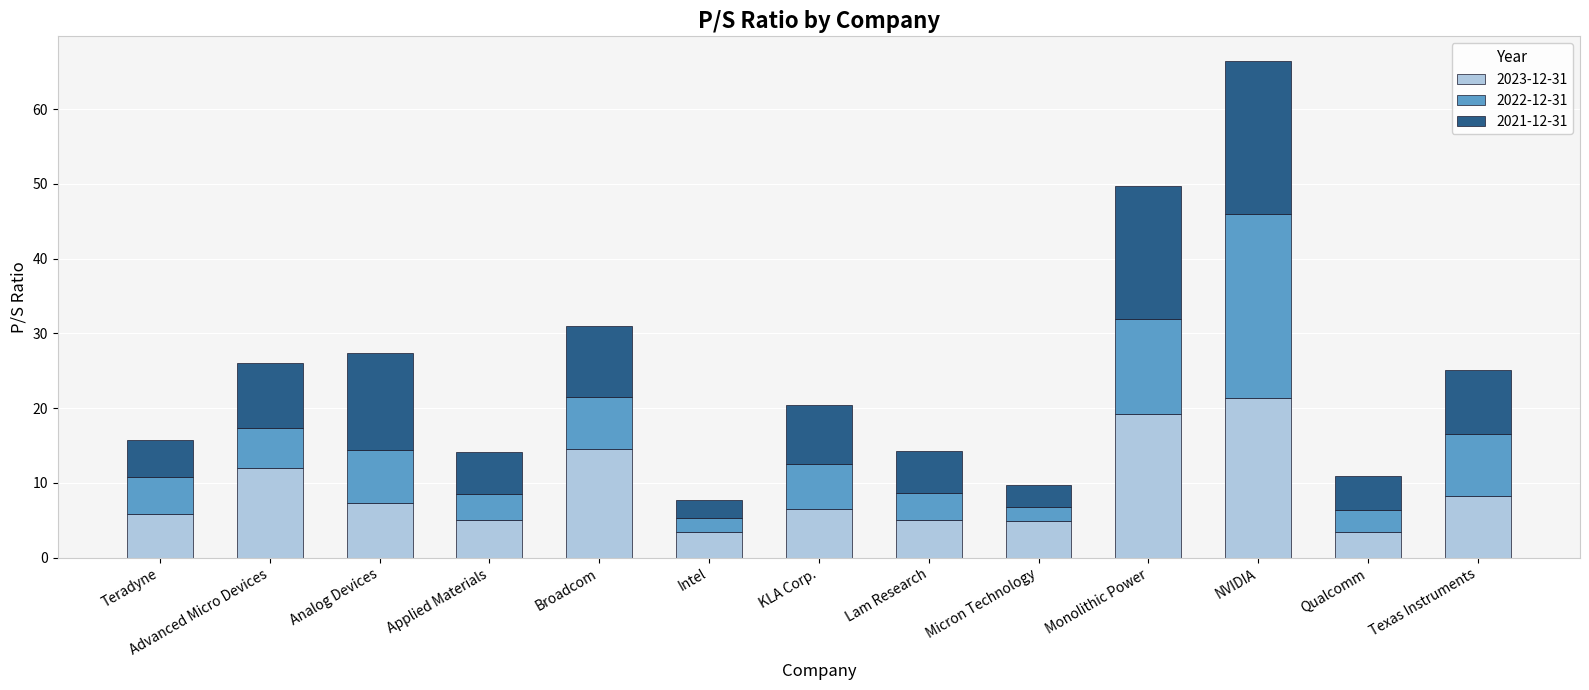

The value of 2023-12-31 at Lam Research is 7.4. True or false?

False